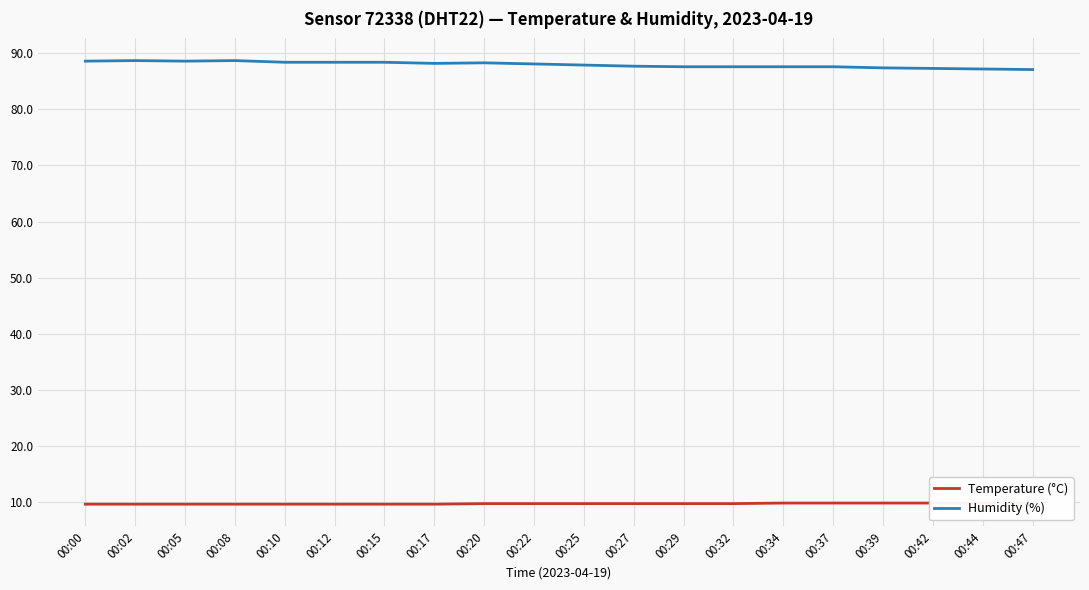

What is the total value across all series at 00:27?

97.4